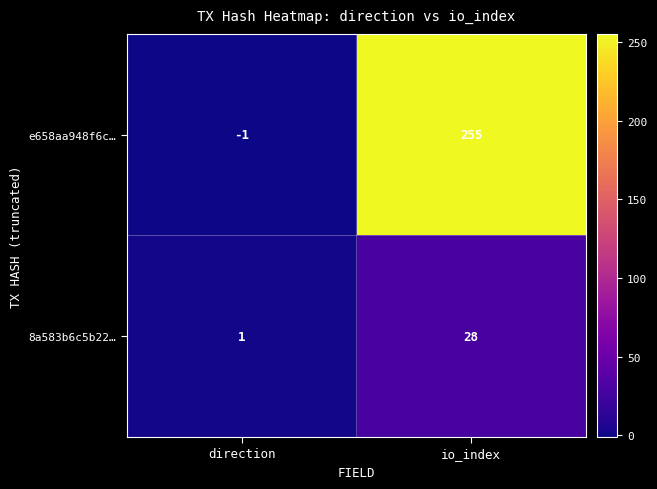

At which category is the sum across all series the highest?

io_index